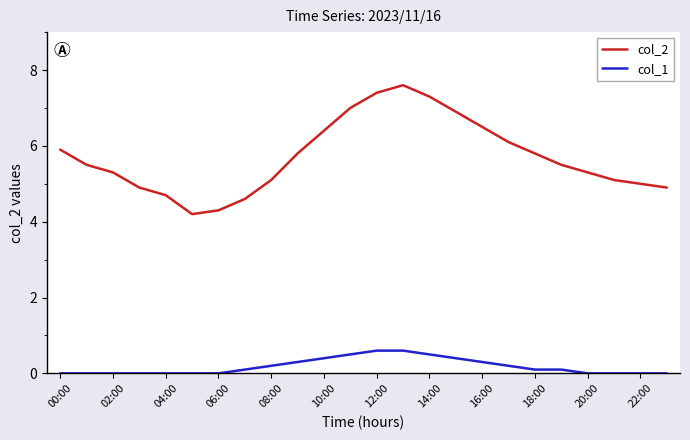

How many lines are shown in the chart?

2